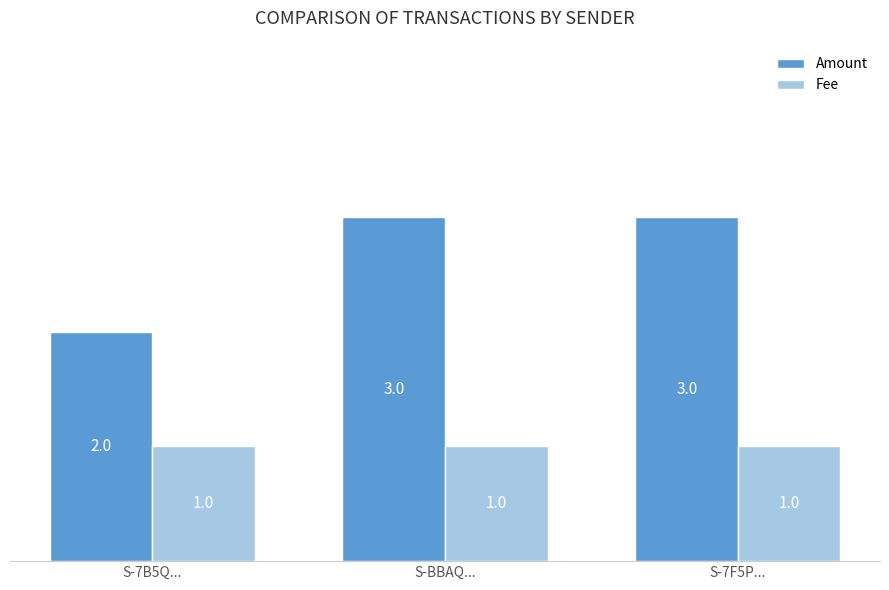

Count the Fee values in the range 1 to 2.

3